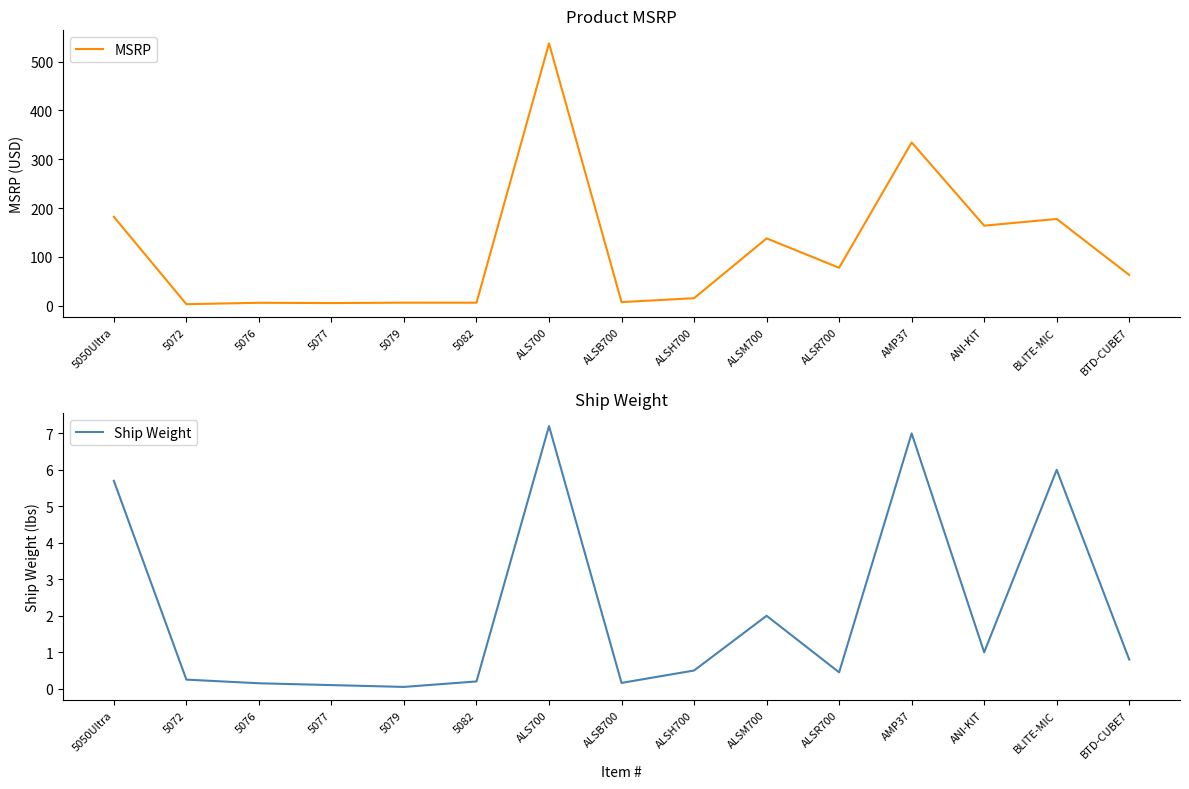

How many values in the MSRP series are below 63?

7